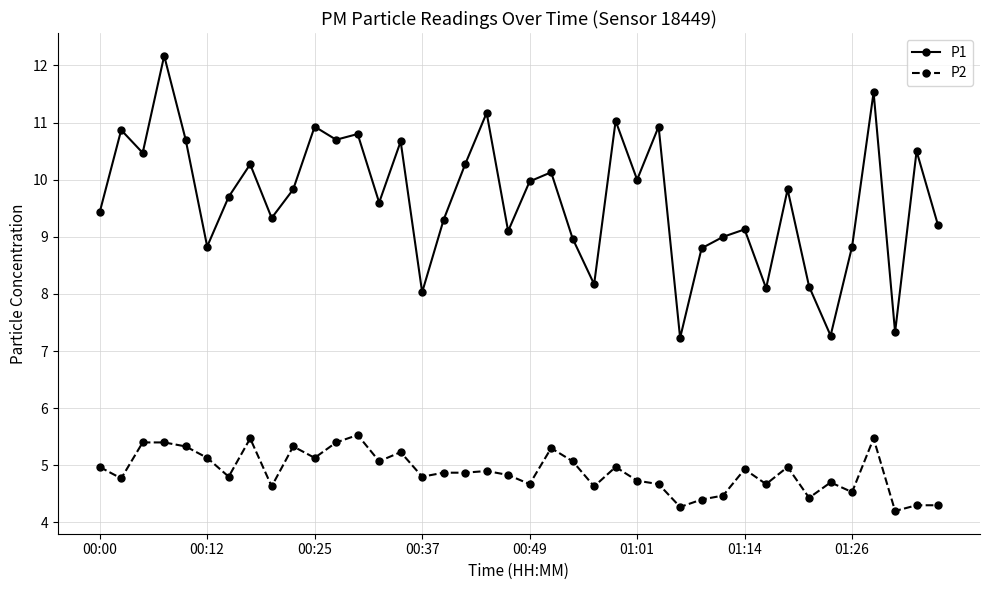

What is the difference between the second highest and minimum values in the P1 series?

4.3